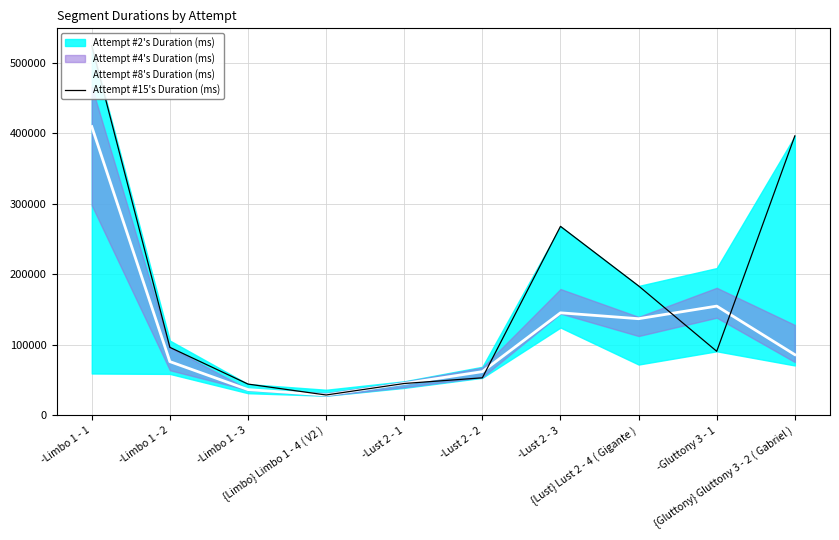

Which series changed the most between -Limbo 1 - 2 and {Lust} Lust 2 - 4 ( Gigante )?

Attempt #15's Duration (ms)